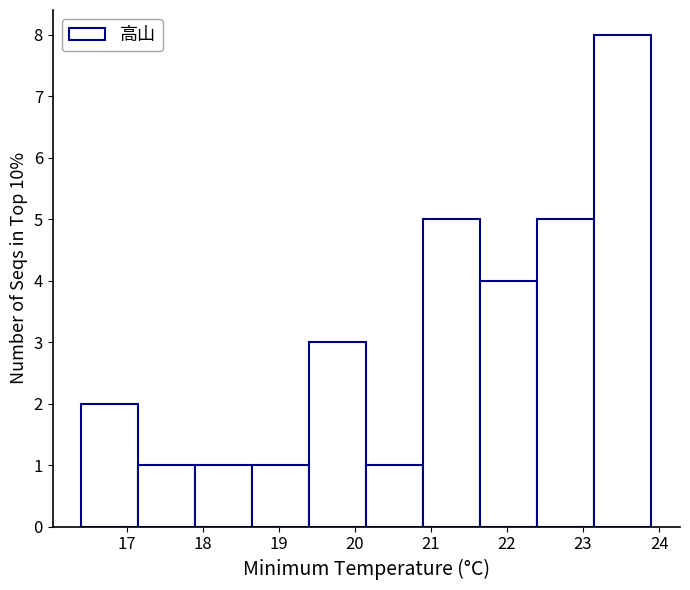

Reading left to right, transcribe this chart: for each bar, give the range it covers on the x-axis and its height. Neither the bar edges nor the heights are printed on the chart, so give them approximately, as read against the axes.

16.40 to 17.15: 2
17.15 to 17.90: 1
17.90 to 18.65: 1
18.65 to 19.40: 1
19.40 to 20.15: 3
20.15 to 20.90: 1
20.90 to 21.65: 5
21.65 to 22.40: 4
22.40 to 23.15: 5
23.15 to 23.90: 8